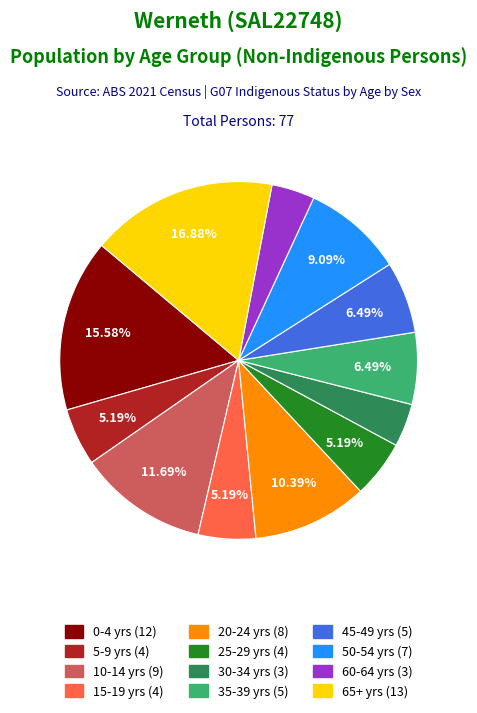

Is there any slice that represents more than half of the pie?

No